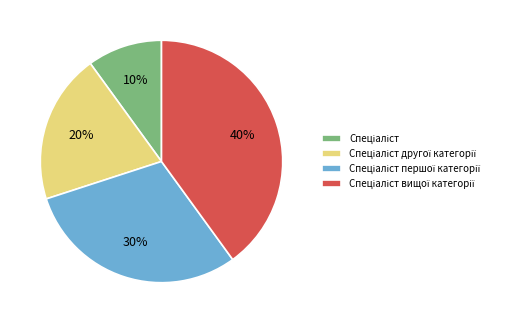

Is there a majority slice in this chart?

No